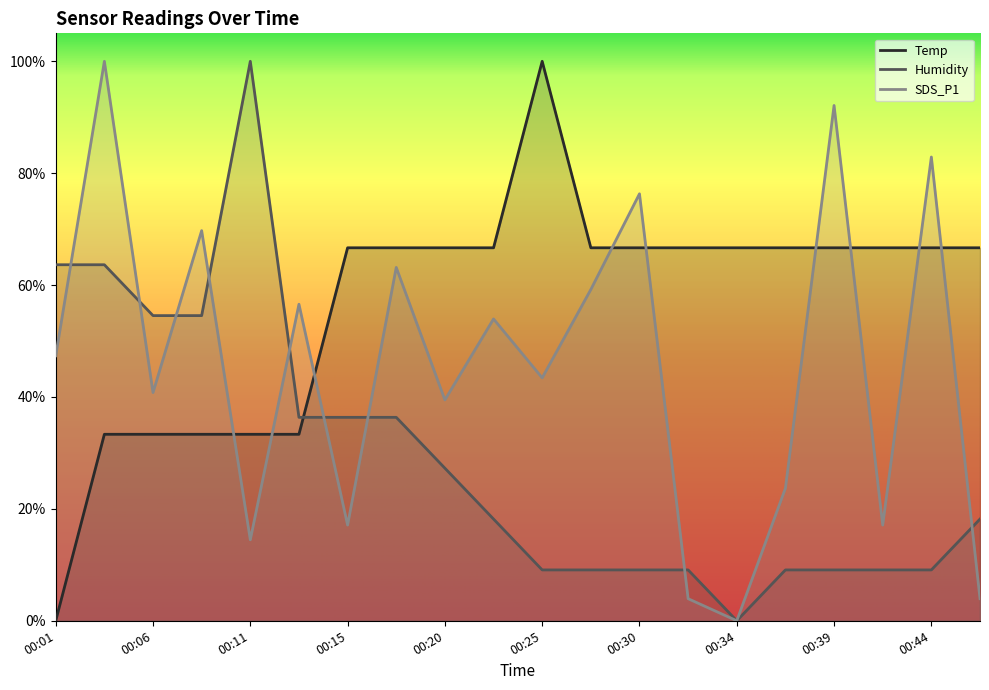

How many categories are shown in the chart?

20